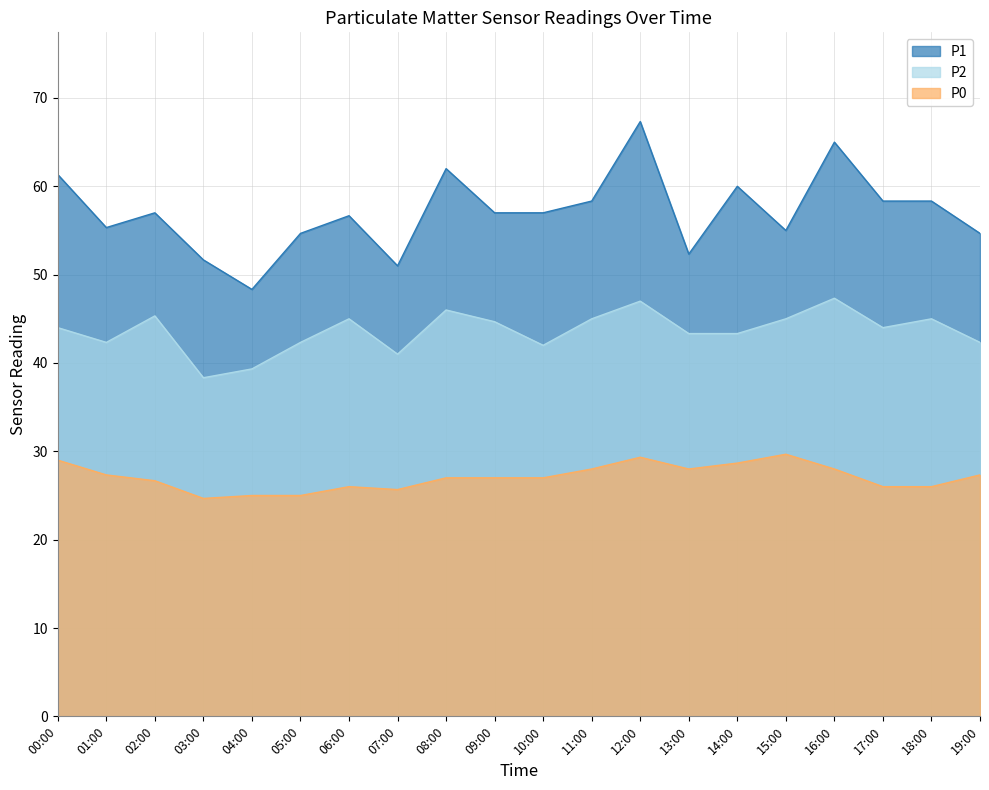

The value of P2 at 02:00 is 76.4. True or false?

False